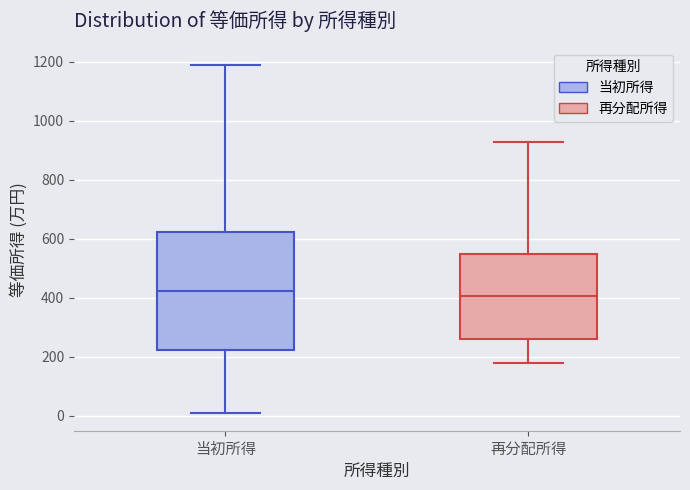

Where is the upper edge of the box for 再分配所得 on the y-axis? The values are not printed on the chart, so give them approximately, as read against the axis.

540